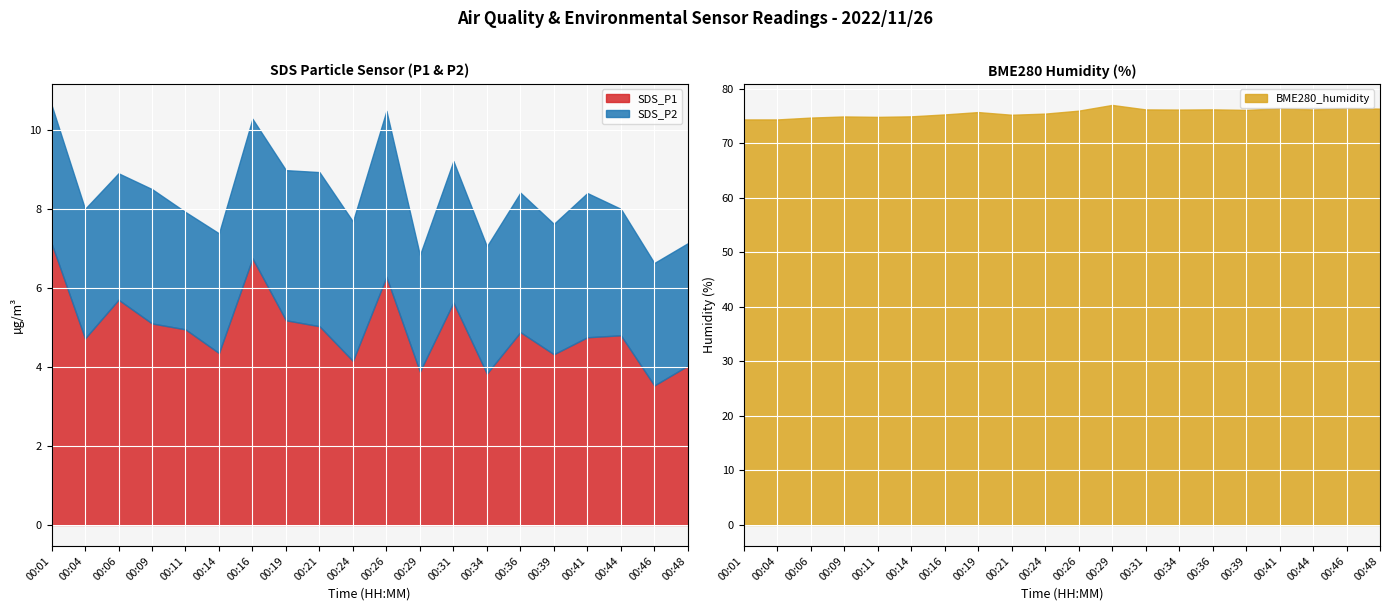

At which label does SDS_P1 reach its minimum?

00:46